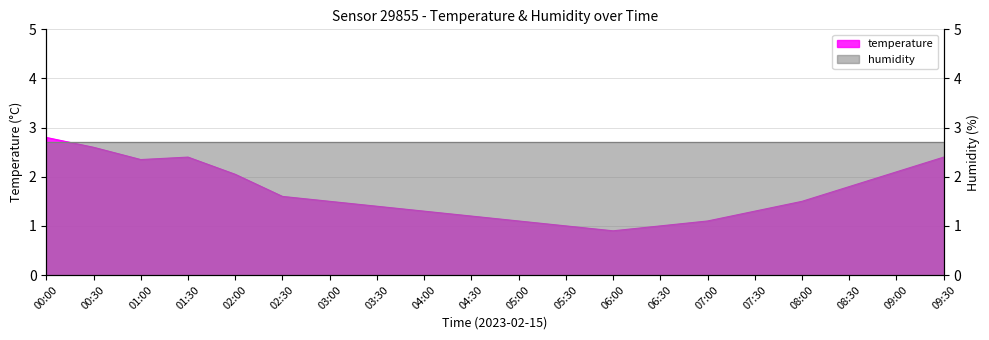

Rank the categories by value from highest to lowest.

00:00, 00:30, 01:30, 09:30, 01:00, 09:00, 02:00, 08:30, 02:30, 03:00, 08:00, 03:30, 04:00, 07:30, 04:30, 05:00, 07:00, 05:30, 06:30, 06:00